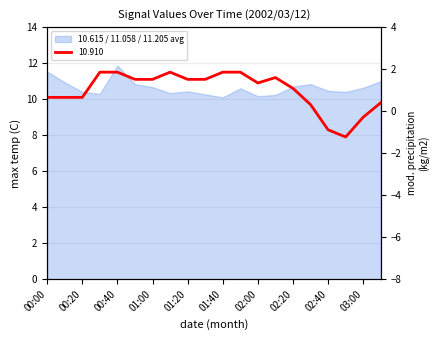

Where is the first local minimum for 10.910?

02:00